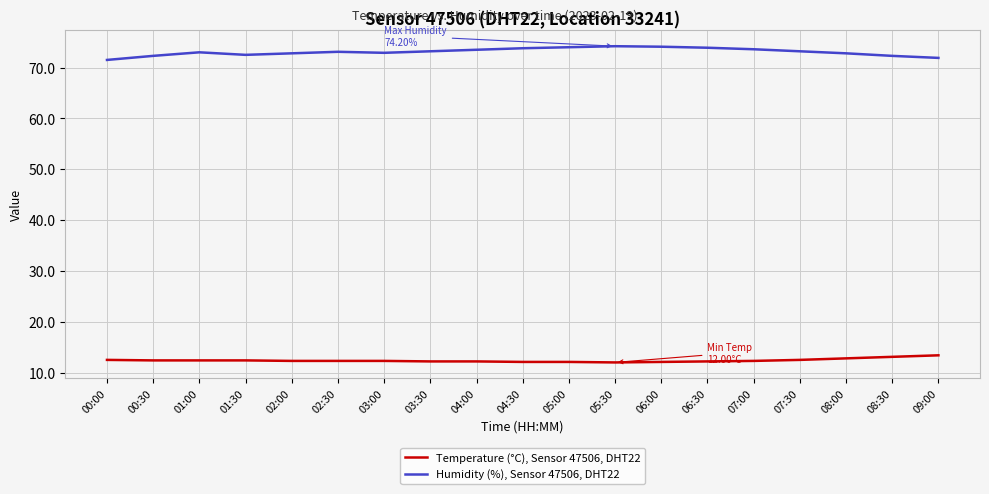

Count the number of categories in the chart.

19